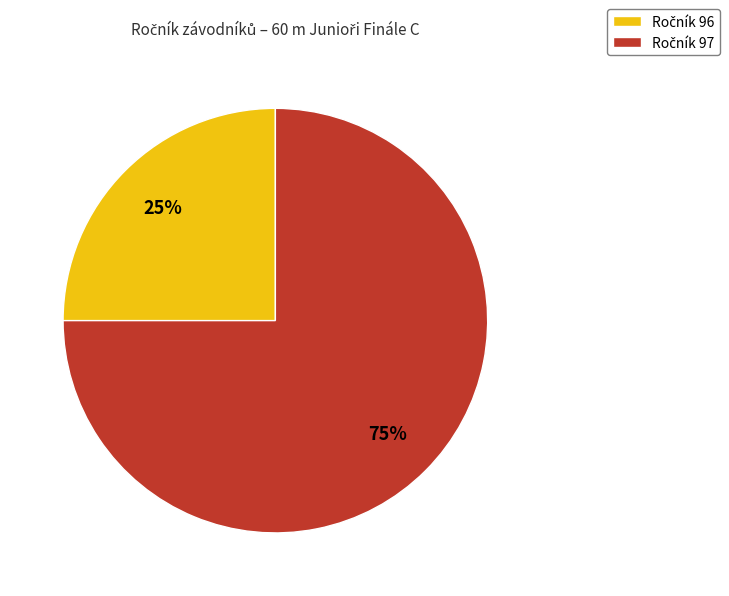

To the nearest percent, what is the average slice percentage?

50%